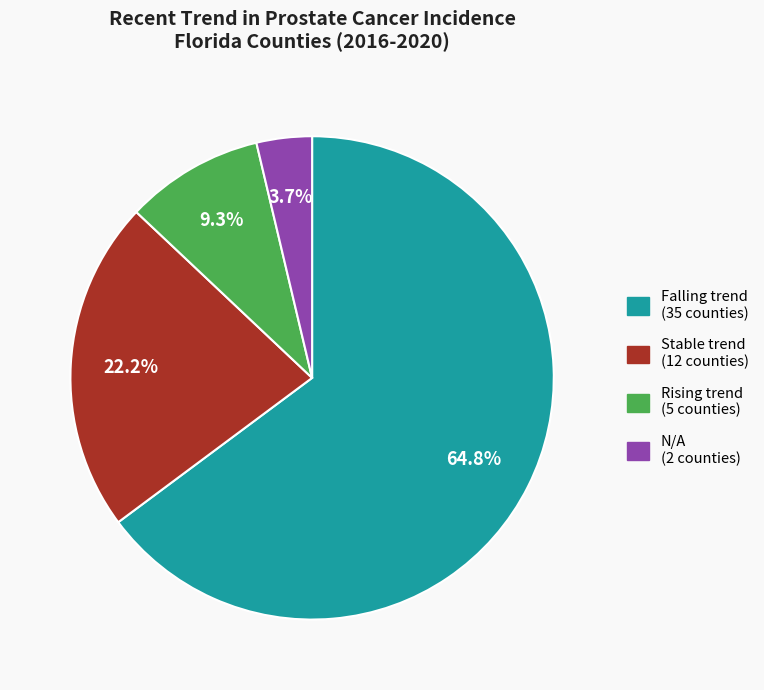

Does any single category account for the majority?

Yes